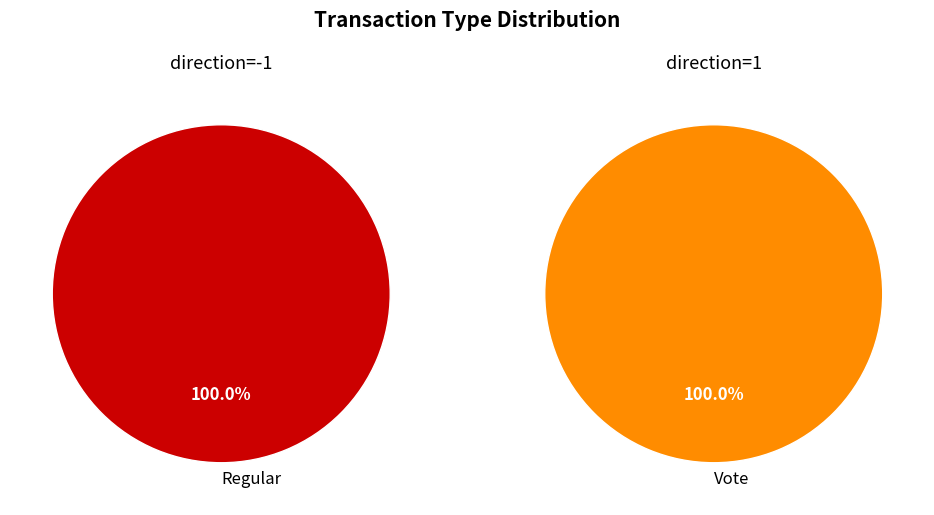

What percentage is the value slice, to the nearest percent?

100%